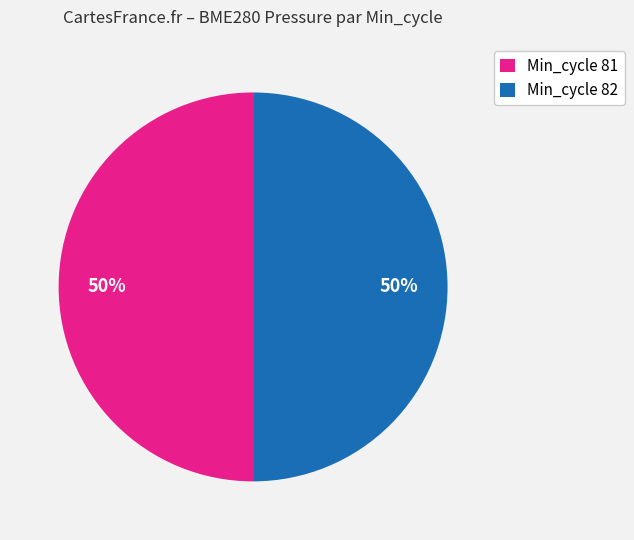

What percentage is the Min_cycle 82 slice, to the nearest percent?

50%